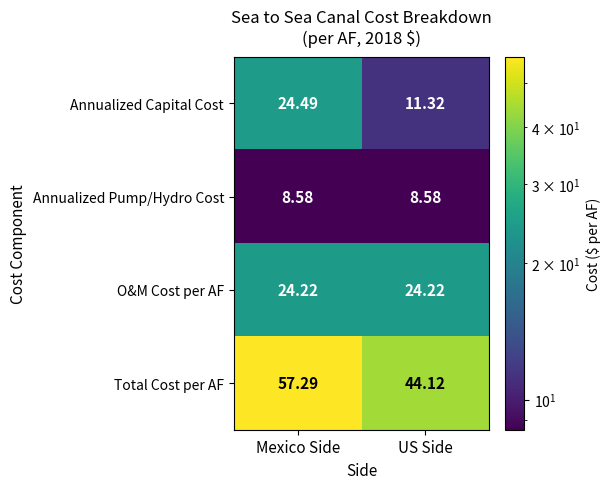

What is the difference between the highest and lowest values at US Side?

35.5